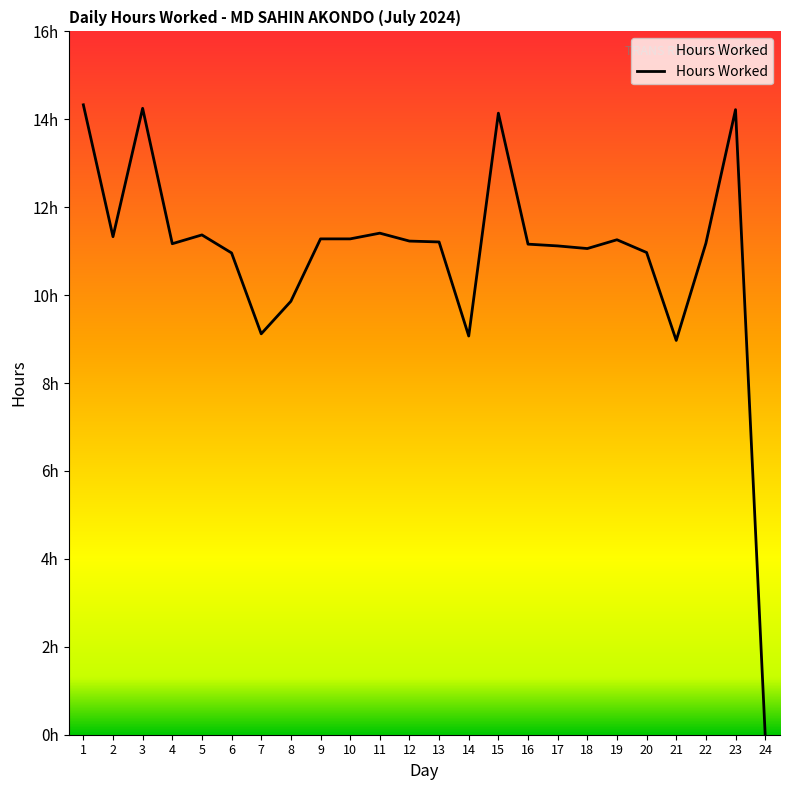

Between 12 and 11, which is larger?

11